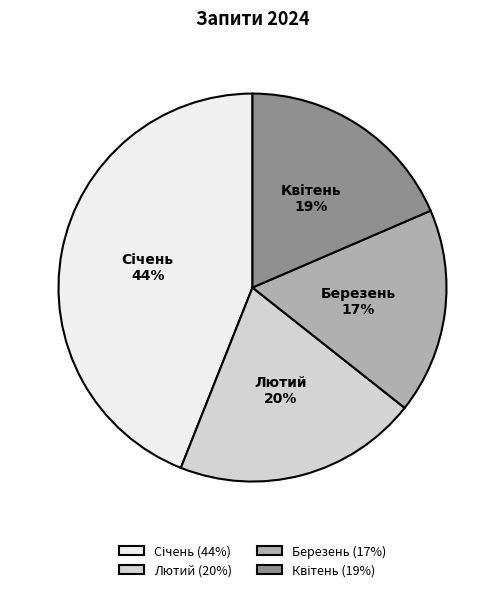

How many segments does this pie chart have?

4